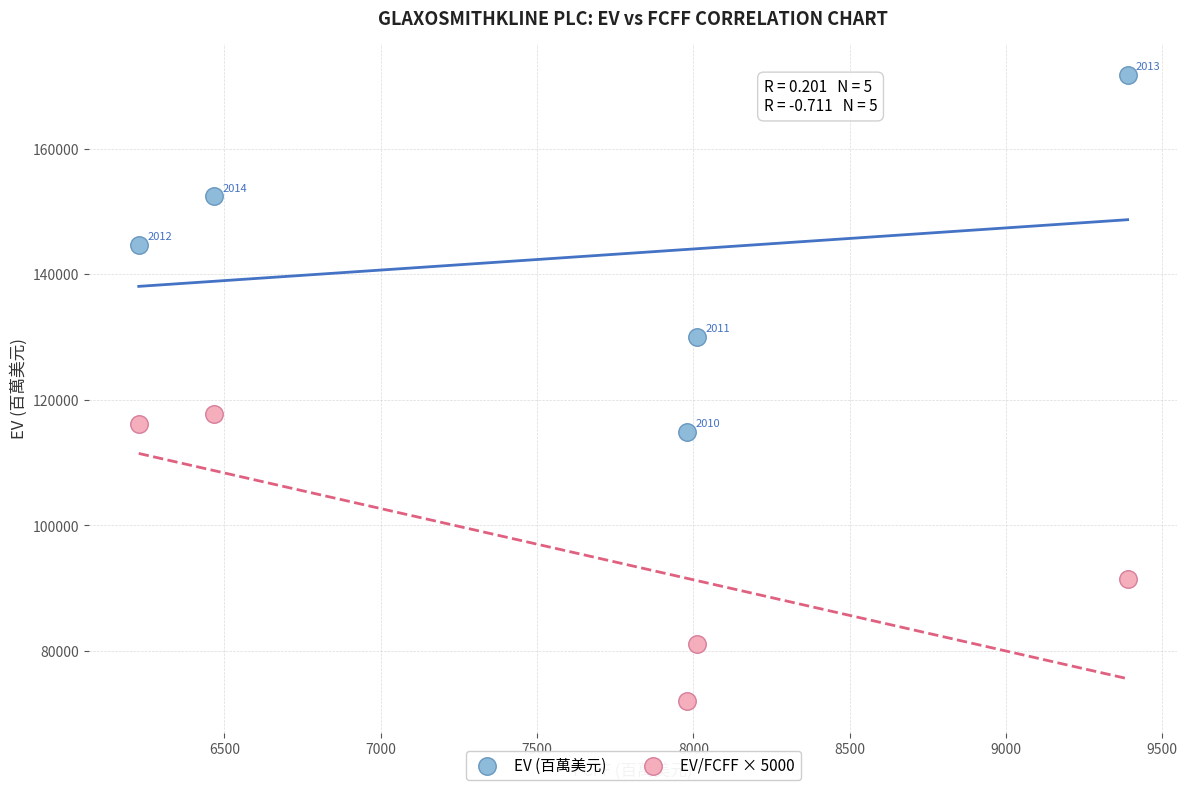

Across all data points, what is the range of Y values (max minus min)?

99728.0